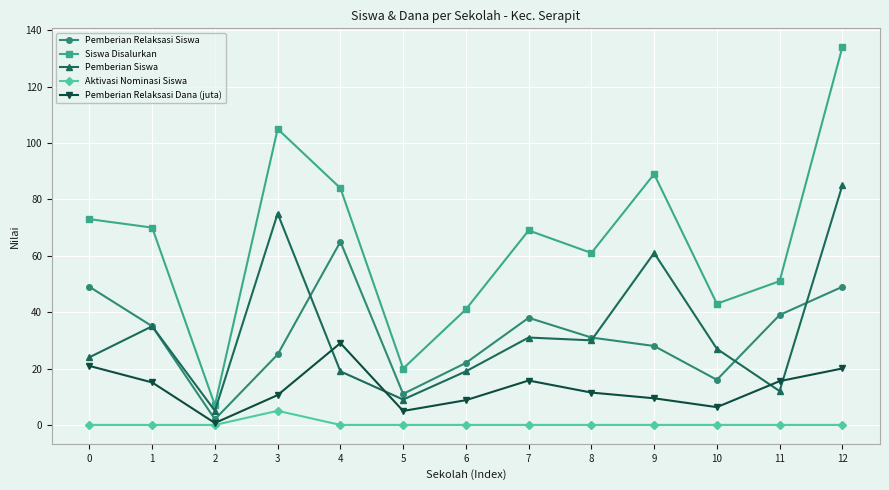

What is the sum of the Siswa Disalurkan values at 5 and 10?

63.0